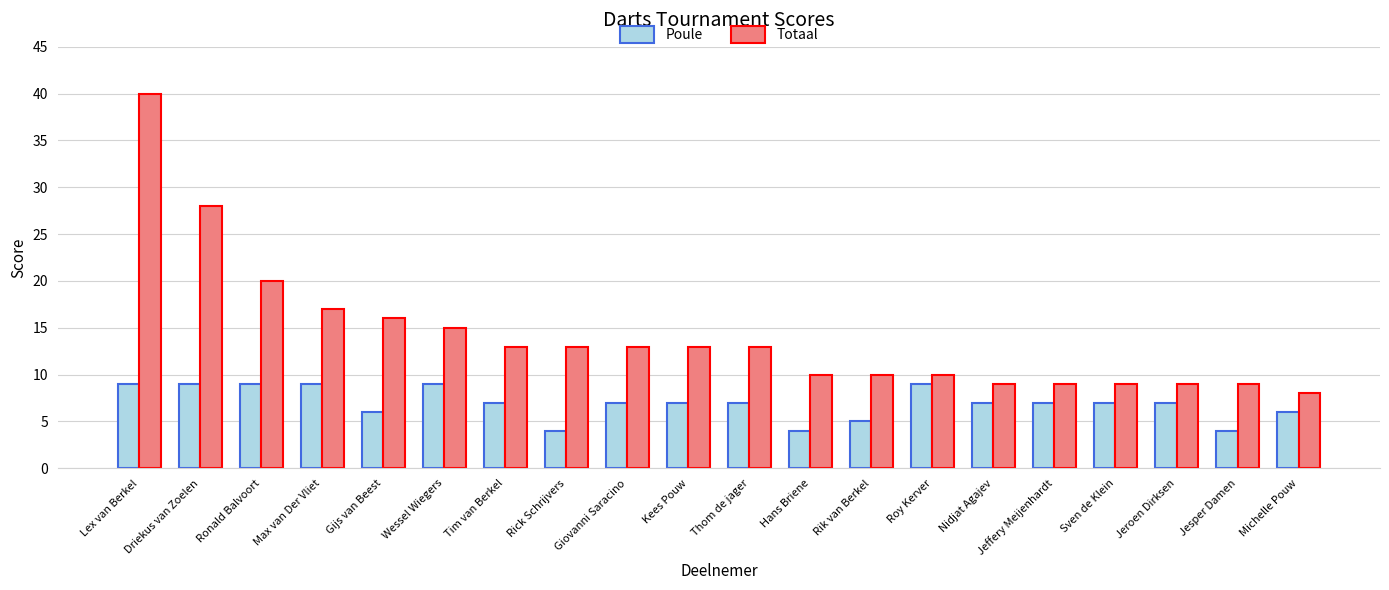

Which series has the largest total across all categories?

Totaal